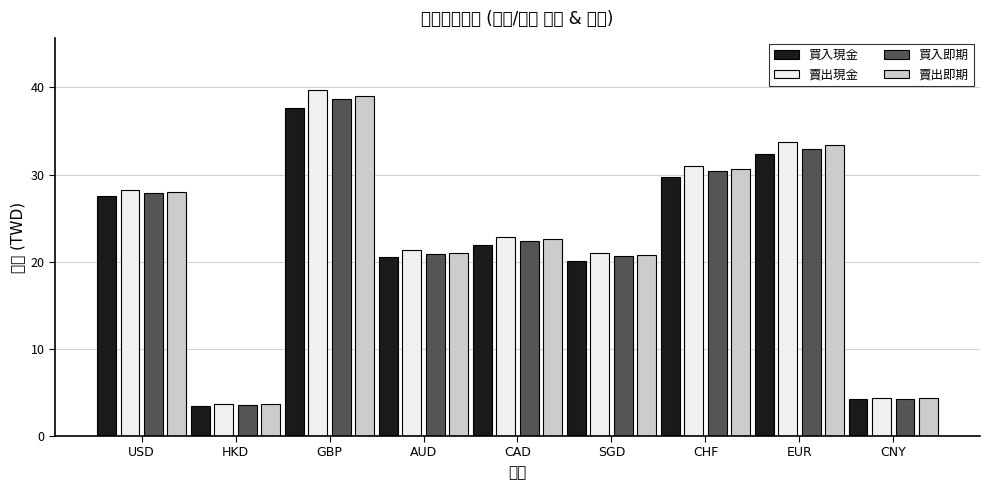

At which label does 賣出現金 first exceed 22?

USD